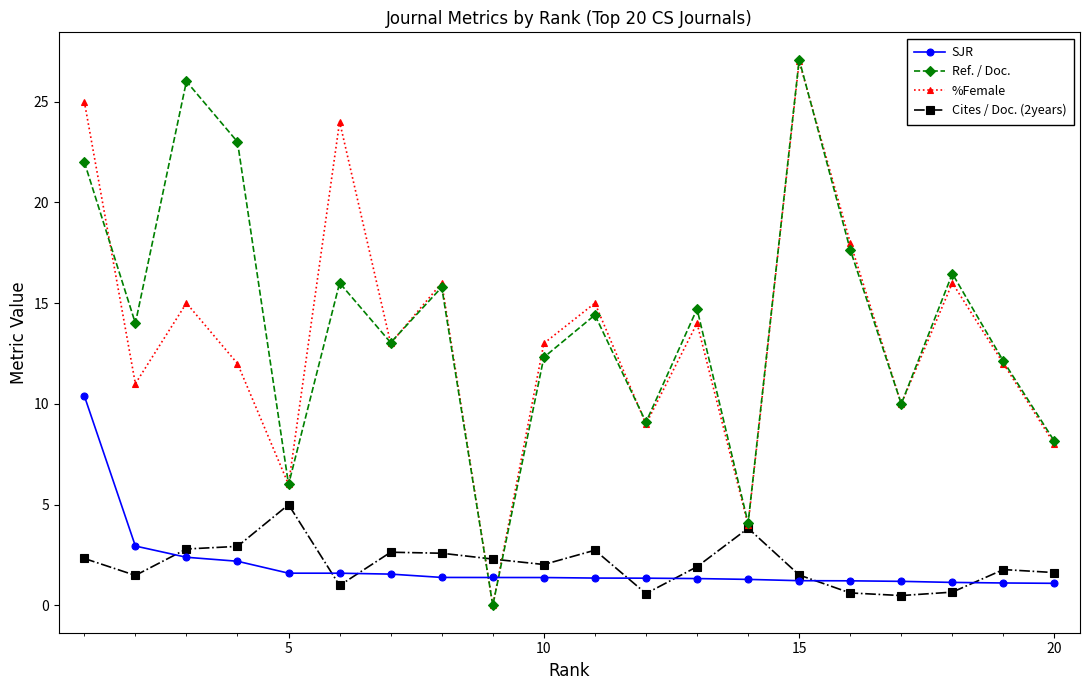

True or false: Ref. / Doc. has more than 1 points higher than both neighbors.

True